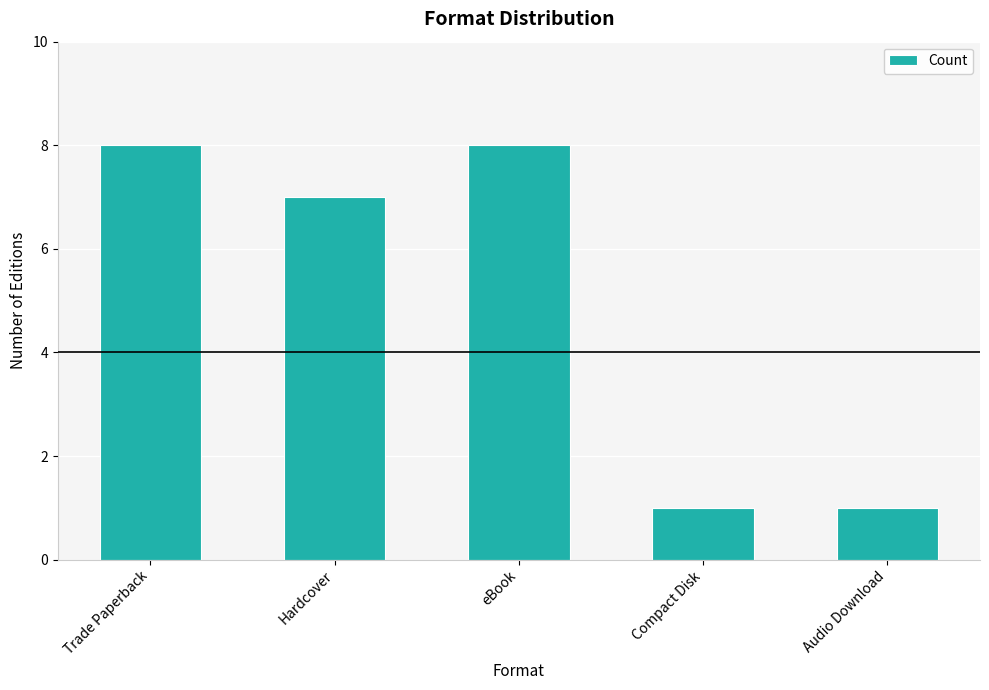

How many data points are less than 7?

2